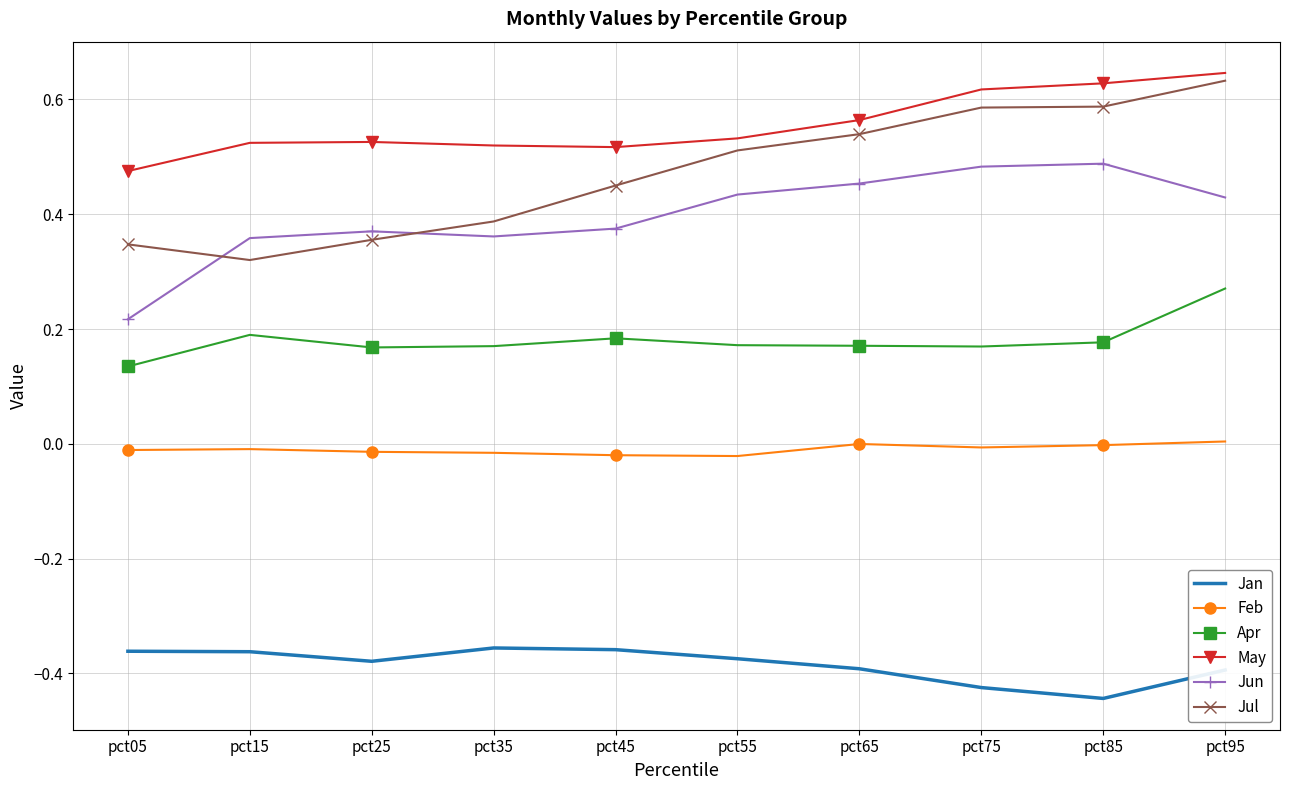

At which label does Jun reach its minimum?

pct05